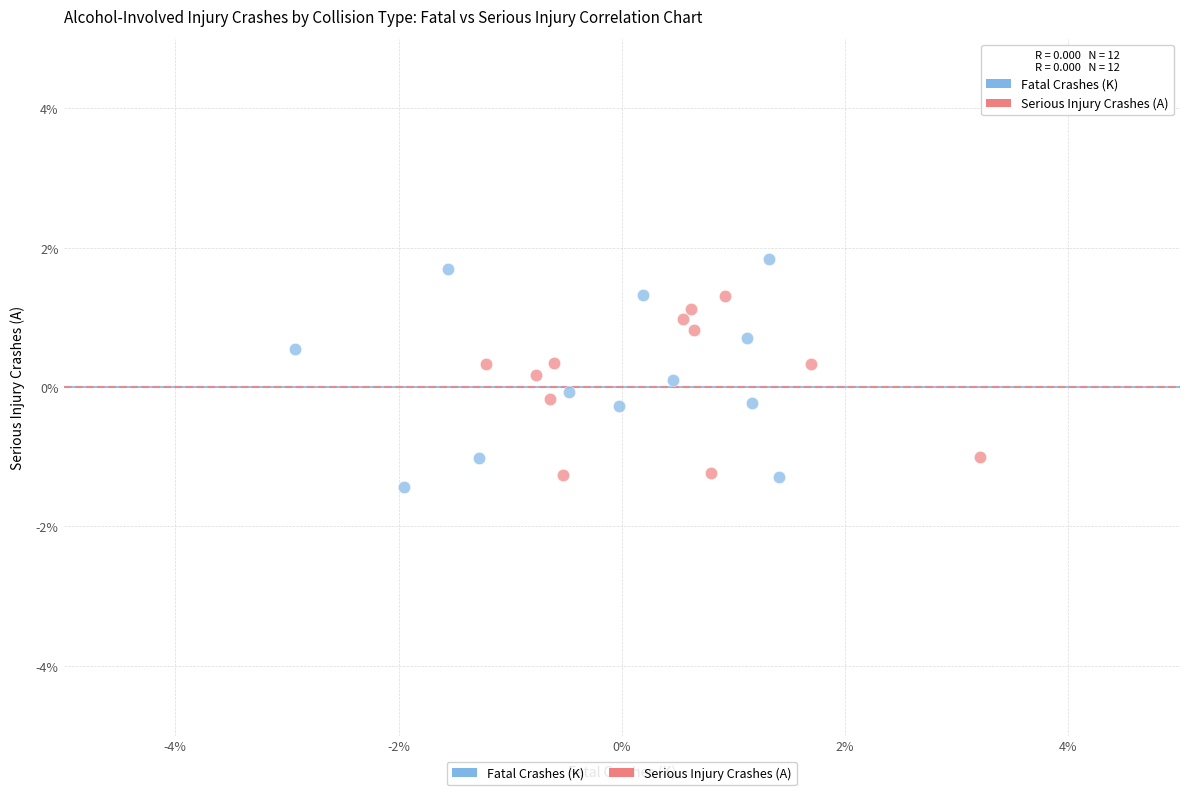

What are all the series names shown in the legend?

Fatal Crashes (K), Serious Injury Crashes (A)